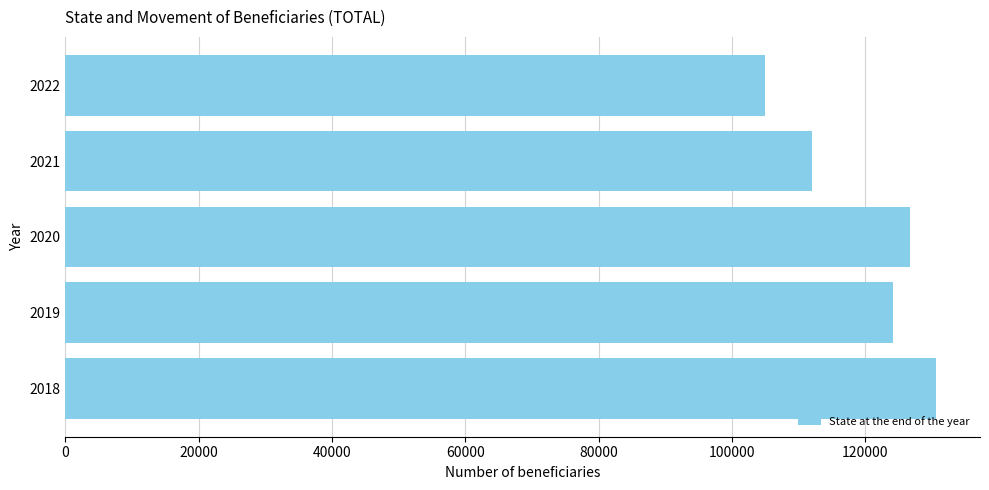

Is it true that the value at 2018 is 130702?

True